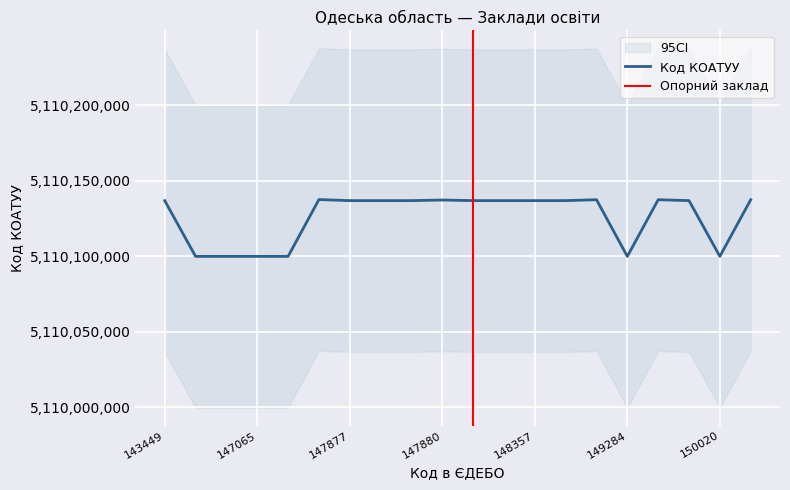

Reading left to right, what are all the values shown in this chart?

5110136900	5110100000	5110100000	5110100000	5110100000	5110137600	5110136900	5110136900	5110136900	5110137300	5110136900	5110136900	5110136900	5110136900	5110137500	5110100000	5110137500	5110136900	5110100000	5110137500